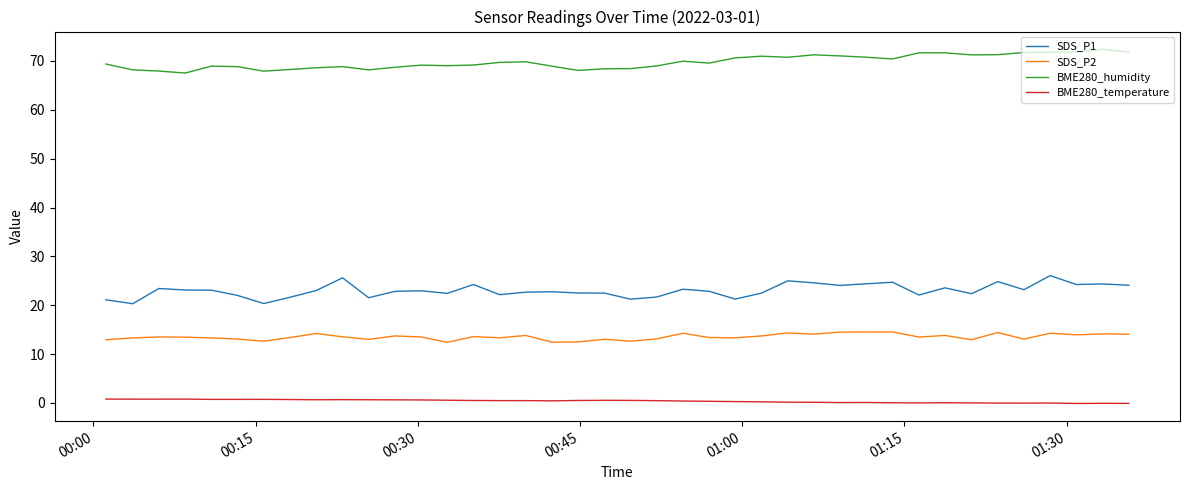

True or false: BME280_temperature and BME280_humidity cross at least once.

False